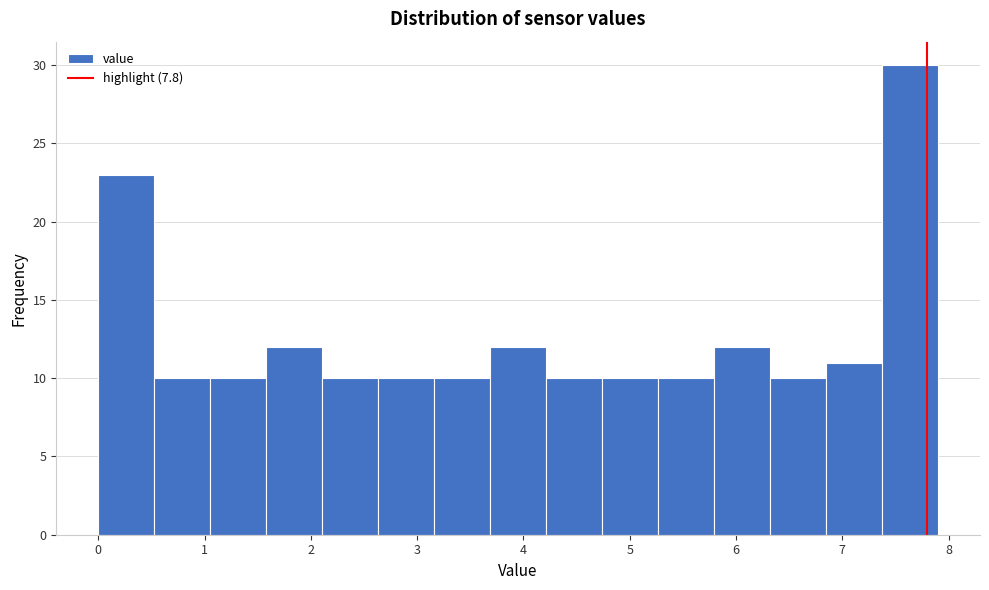

Reading left to right, list every bar in this chart as the range it spans on the x-axis followed by its height. Neither the bar edges nor the heights are printed on the chart, so give them approximately, as read against the axes.

0.0 to 0.5: 23
0.5 to 1.1: 10
1.1 to 1.6: 10
1.6 to 2.1: 12
2.1 to 2.6: 10
2.6 to 3.2: 10
3.2 to 3.7: 10
3.7 to 4.2: 12
4.2 to 4.7: 10
4.7 to 5.3: 10
5.3 to 5.8: 10
5.8 to 6.3: 12
6.3 to 6.8: 10
6.8 to 7.4: 11
7.4 to 7.9: 30